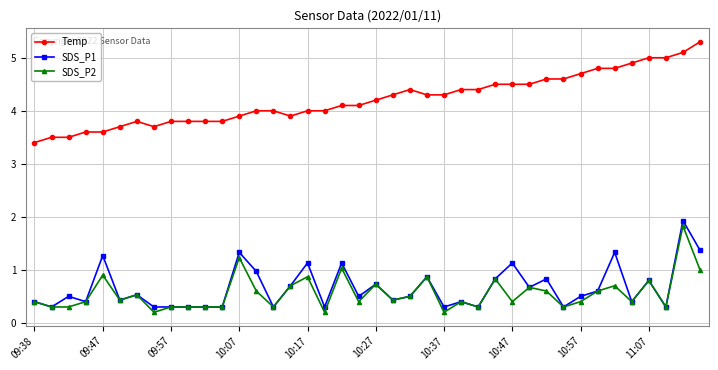

At how many categories does at least one series exceed 3?

40